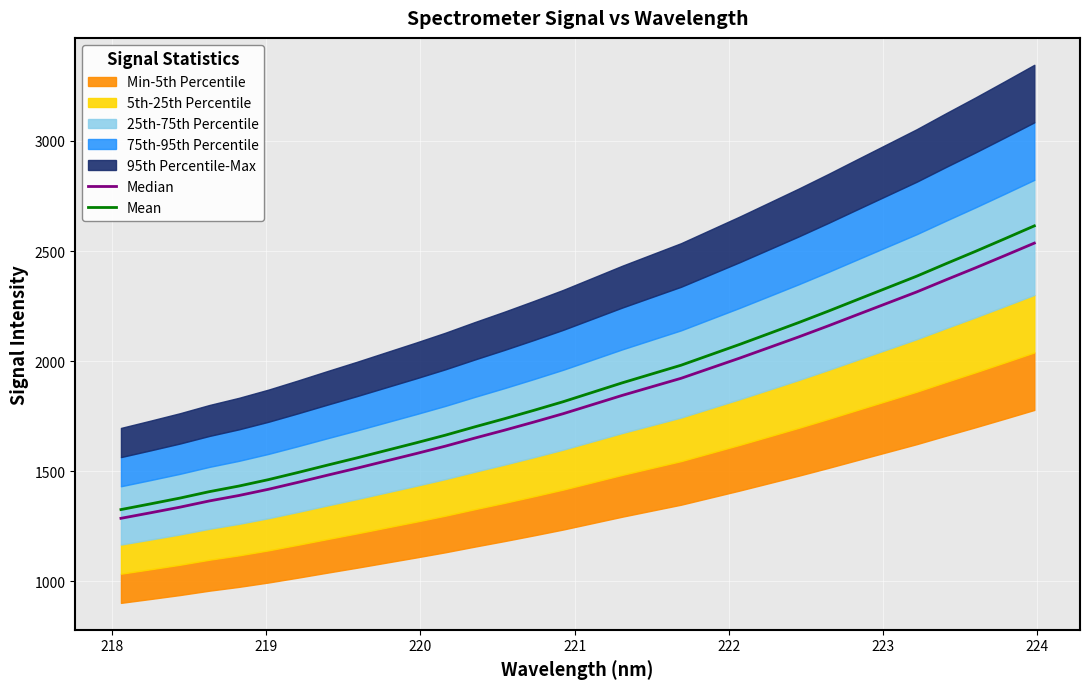

What is the highest value of the Mean series?

2614.3